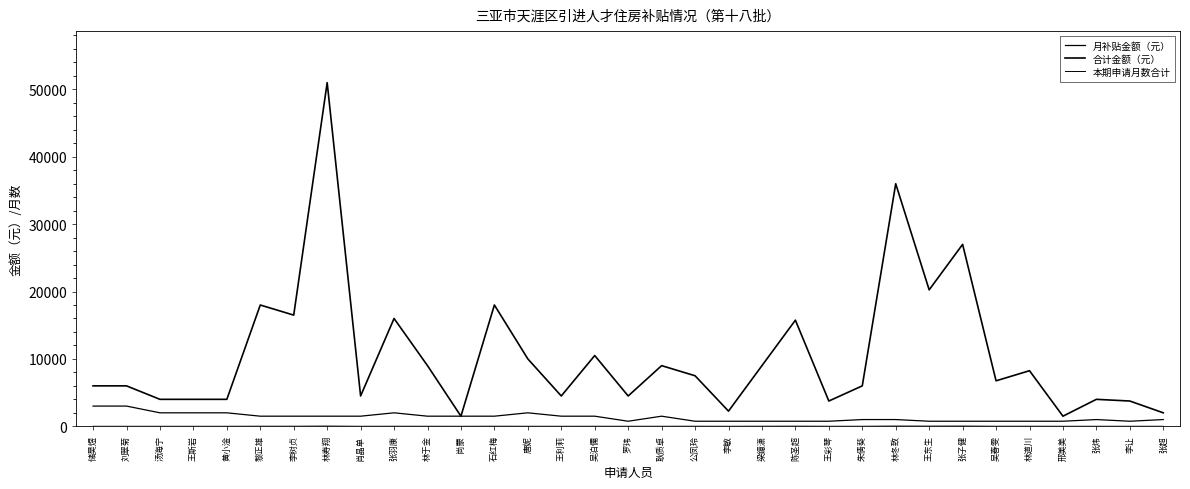

What is the minimum value for 合计金额（元）?

1500